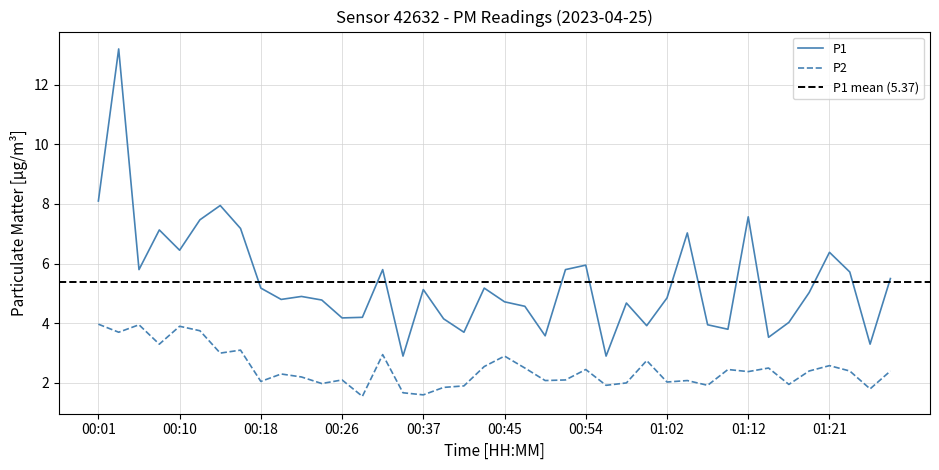

Reading left to right, transcribe all the data shown in this chart.

P1: 8.1	13.2	5.8	7.1	6.5	7.5	8.0	7.2	5.2	4.8	4.9	4.8	4.2	4.2	5.8	2.9	5.1	4.2	3.7	5.2	4.7	4.6	3.6	5.8	6.0	2.9	4.7	3.9	4.8	7.0	4.0	3.8	7.6	3.5	4.0	5.0	6.4	5.7	3.3	5.5
P2: 4.0	3.7	4.0	3.3	3.9	3.8	3.0	3.1	2.0	2.3	2.2	2.0	2.1	1.6	3.0	1.7	1.6	1.9	1.9	2.5	2.9	2.5	2.1	2.1	2.5	1.9	2.0	2.8	2.0	2.1	1.9	2.5	2.4	2.5	1.9	2.4	2.6	2.4	1.8	2.4